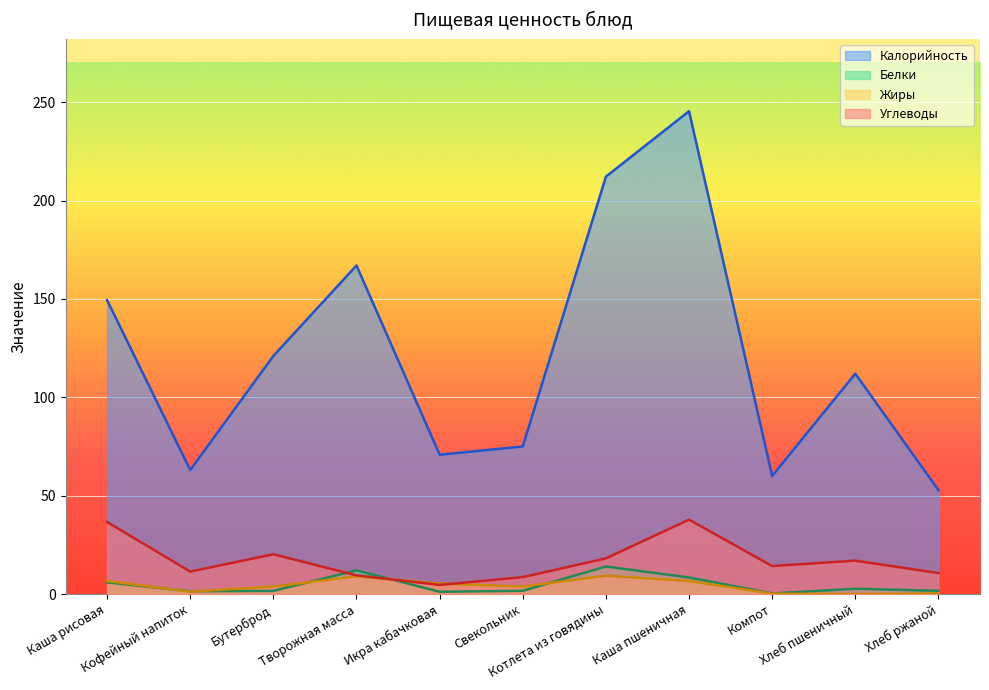

What position from the right is Каша рисовая?

11